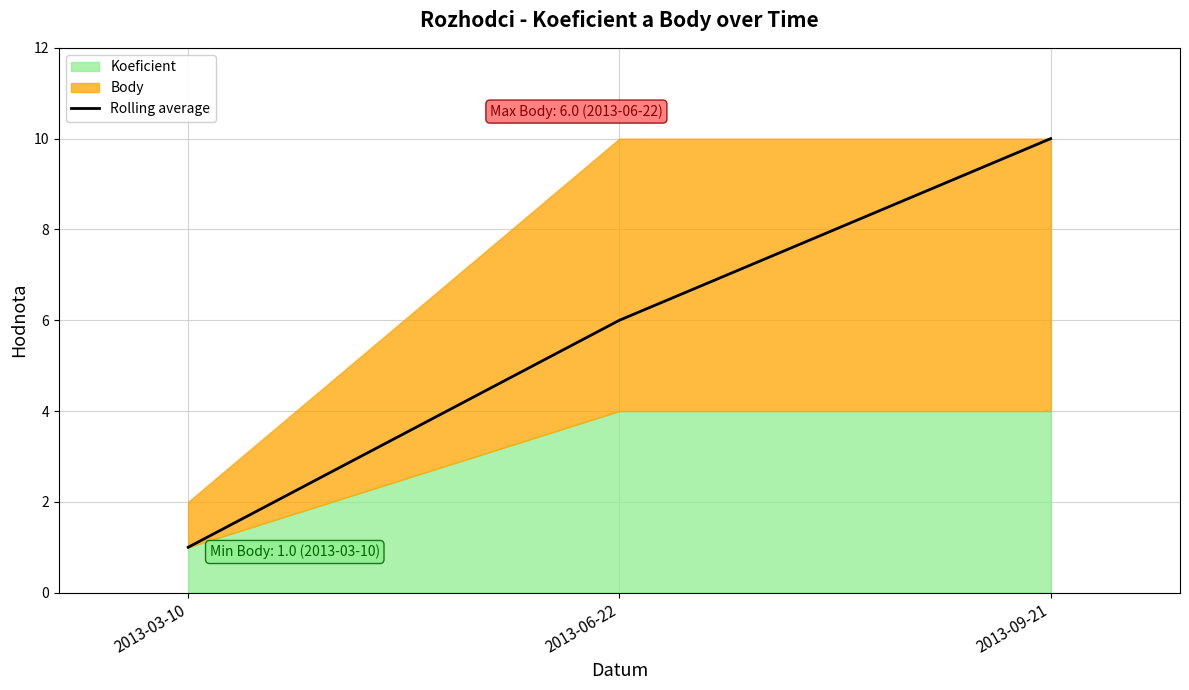

Reading left to right, transcribe all the data shown in this chart.

2013-03-10=1	2013-06-22=6	2013-09-21=10